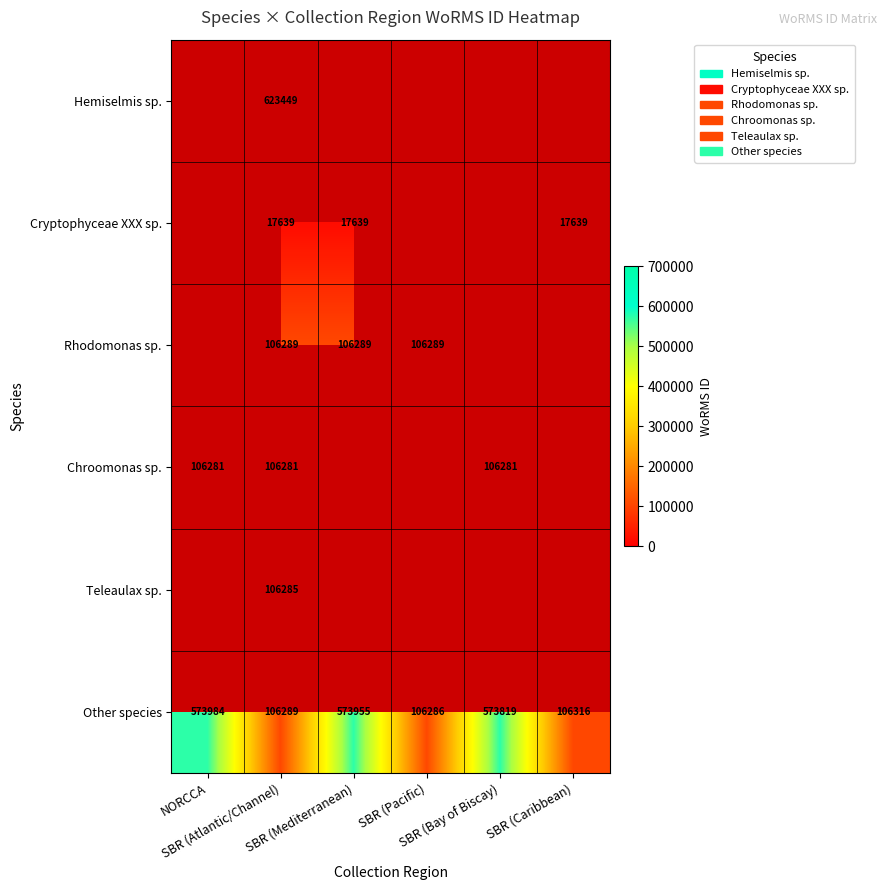

What is the lowest value of the Other species series?

106286